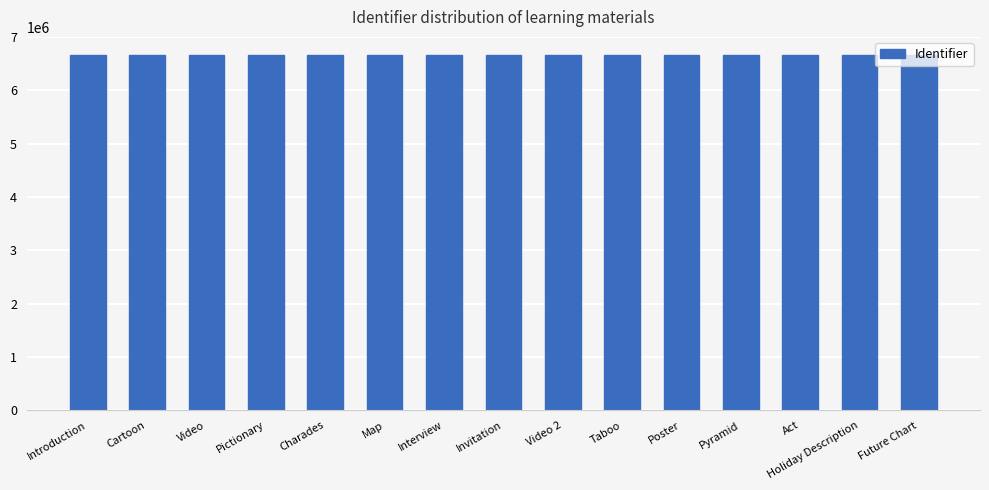

What is the difference between the second highest and minimum values?

66